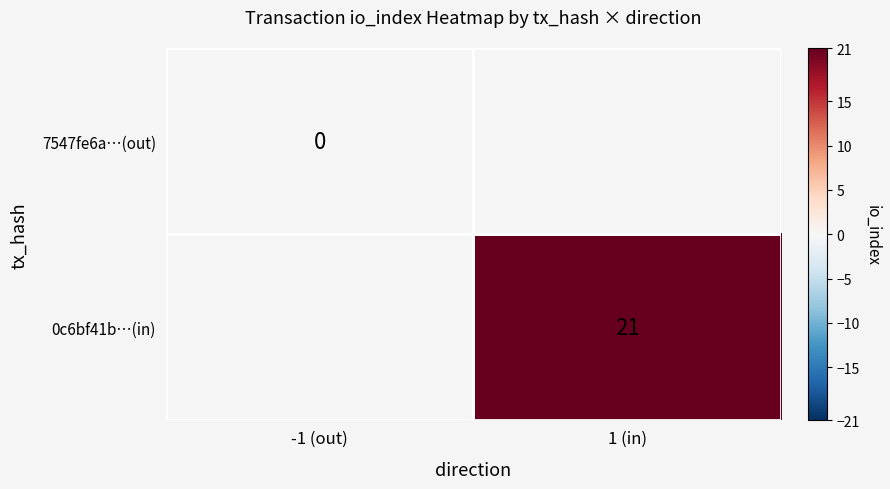

True or false: 0c6bf41b…(in) has a value of 21 at 1 (in).

True